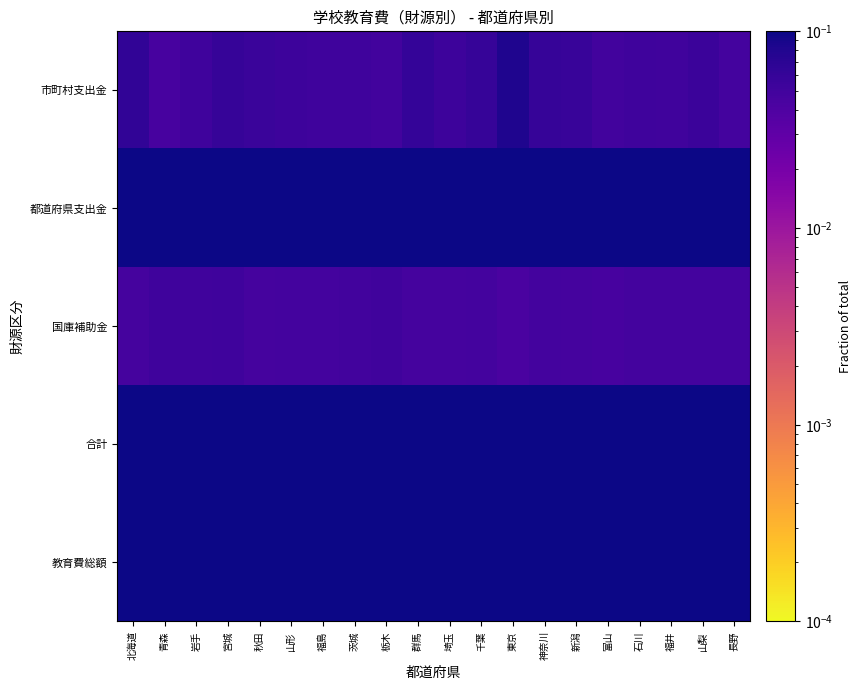

What is the total value across all series at 神奈川?

1.0